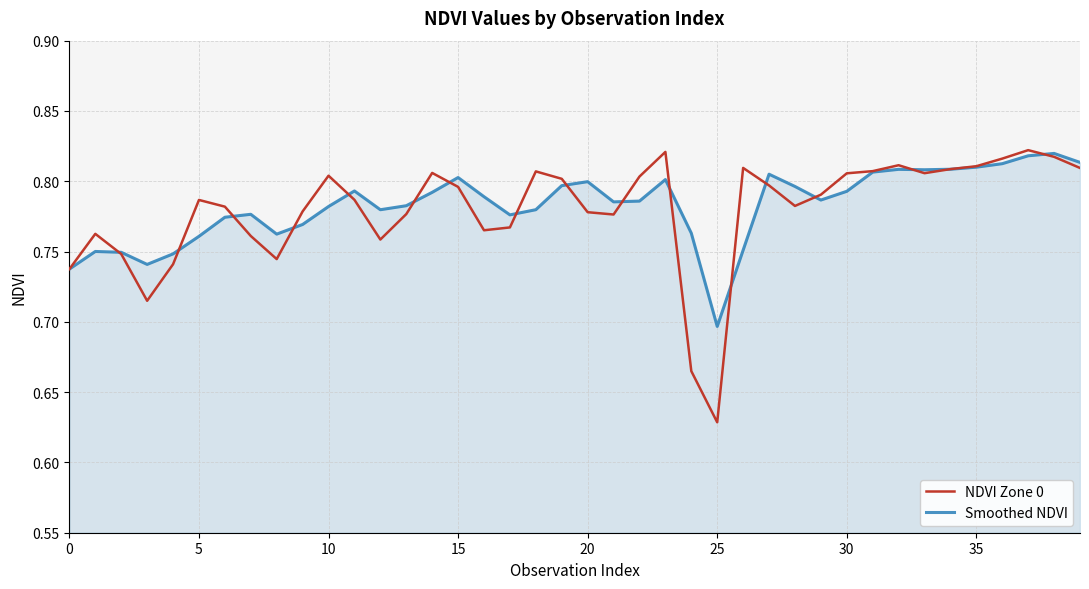

Which series has the widest spread of values?

NDVI Zone 0